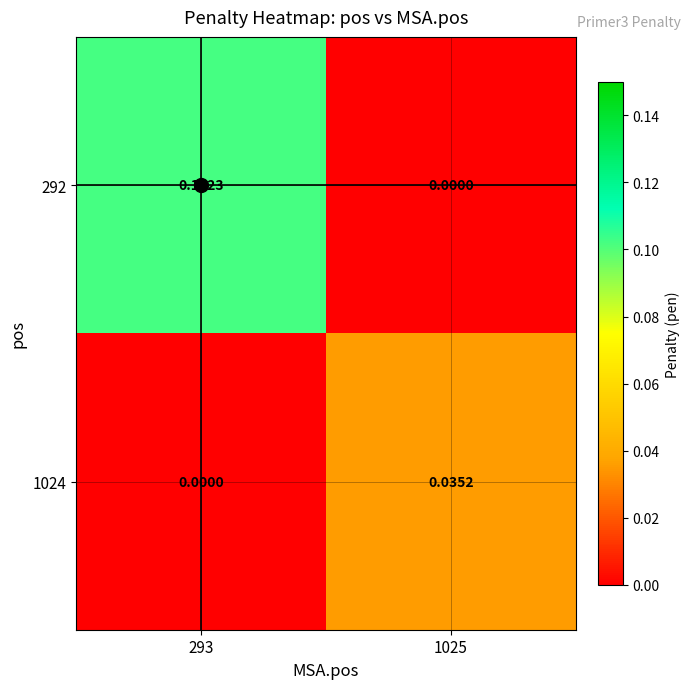

Is the value of 292 at 293 greater than the value of 1024 at 1025?

Yes